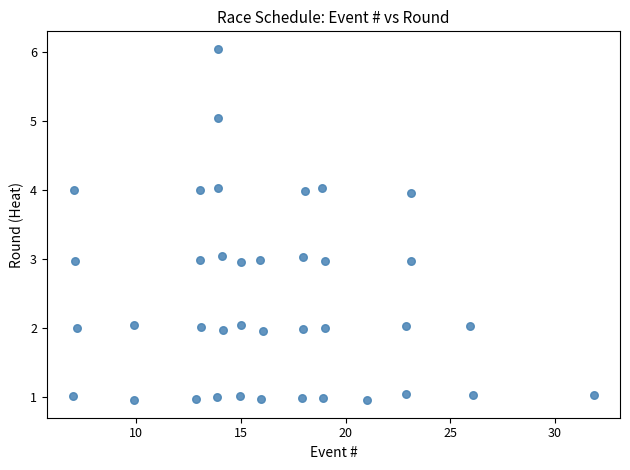

What is the range of X values (max minus min)?

24.9